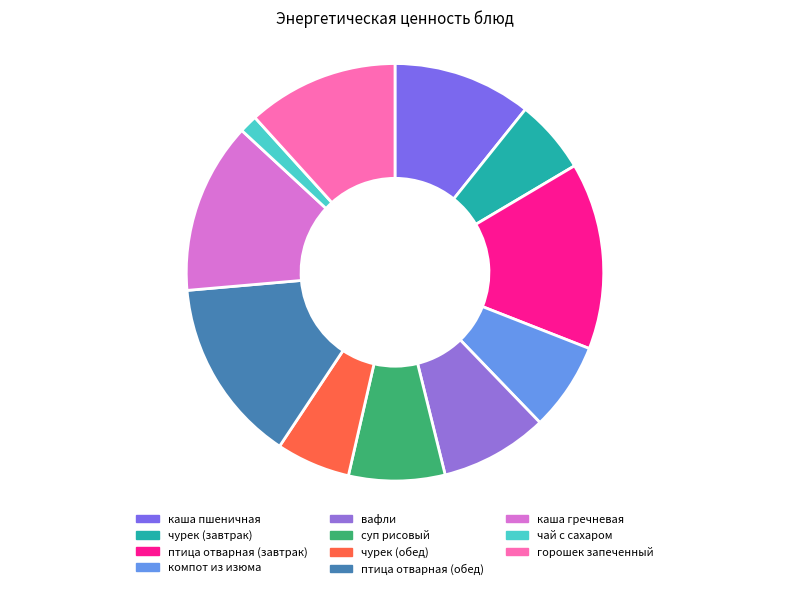

Rank the categories by value from highest to lowest.

птица отварная (завтрак), птица отварная (обед), каша гречневая, горошек запеченный, каша пшеничная, вафли, суп рисовый, компот из изюма, чурек (завтрак), чурек (обед), чай с сахаром